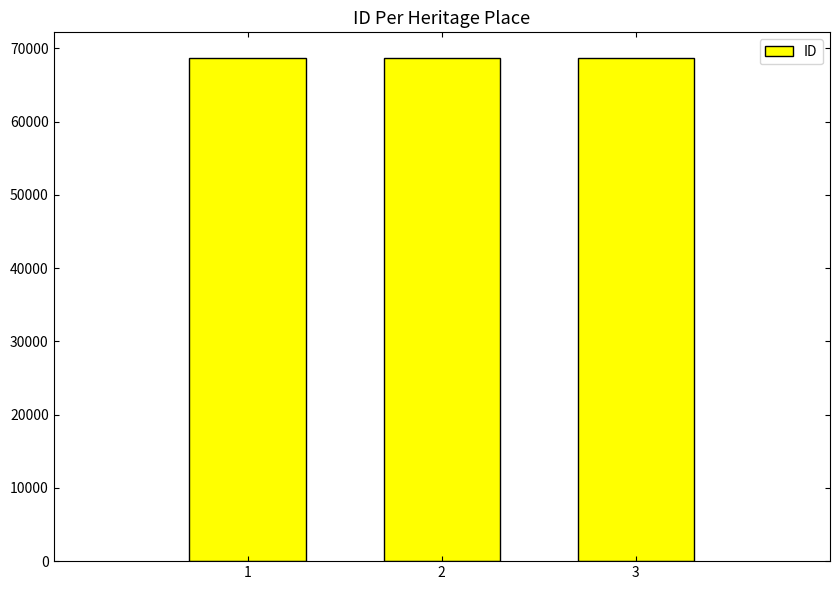

What is the ratio of the value at 3 to the value at 2?

1.0